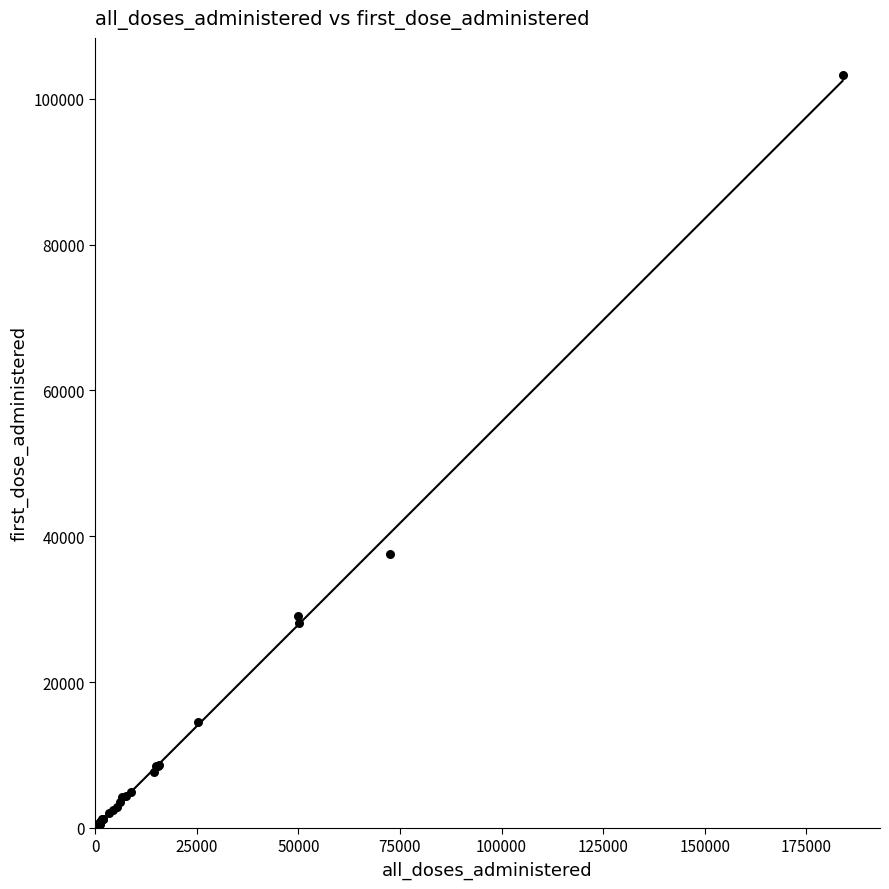

What Y value in the scatter plot is closest to 51618?

37579